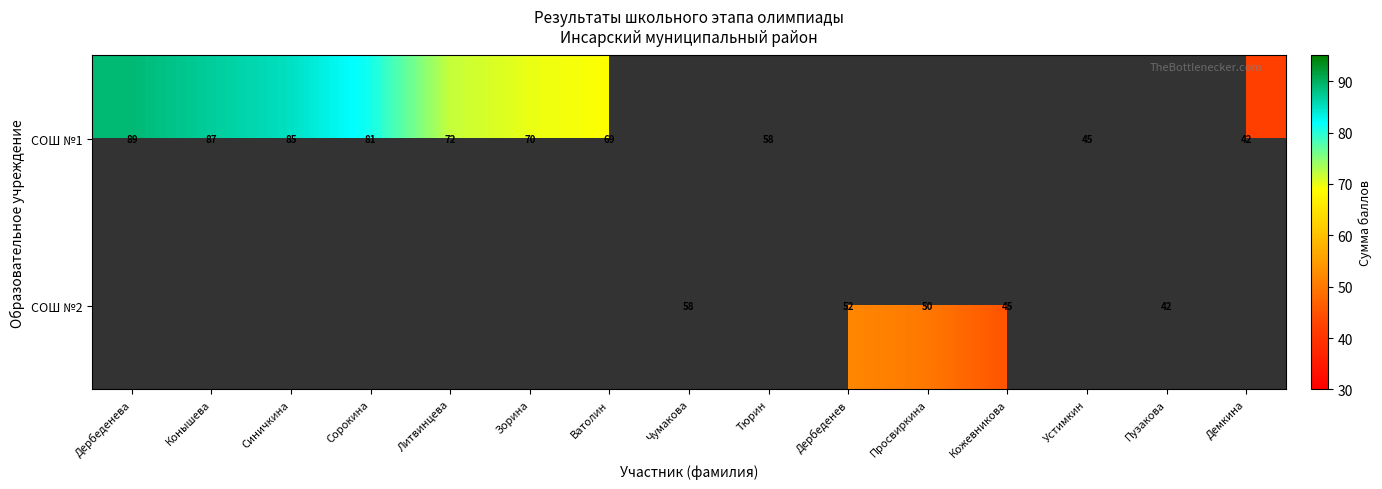

Which category has the lowest value across all series?

Демкина